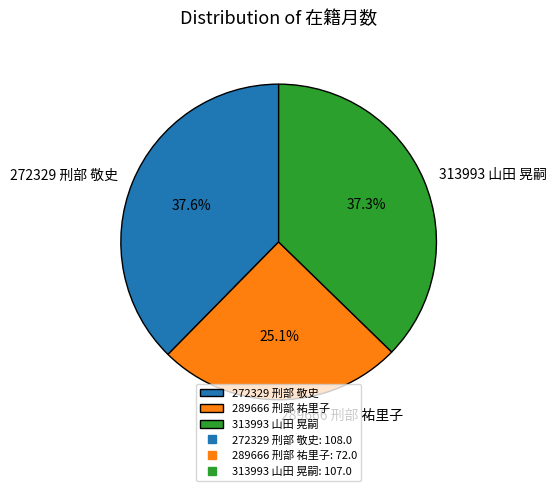

What percentage is the 272329 刑部 敬史 slice, to the nearest percent?

38%